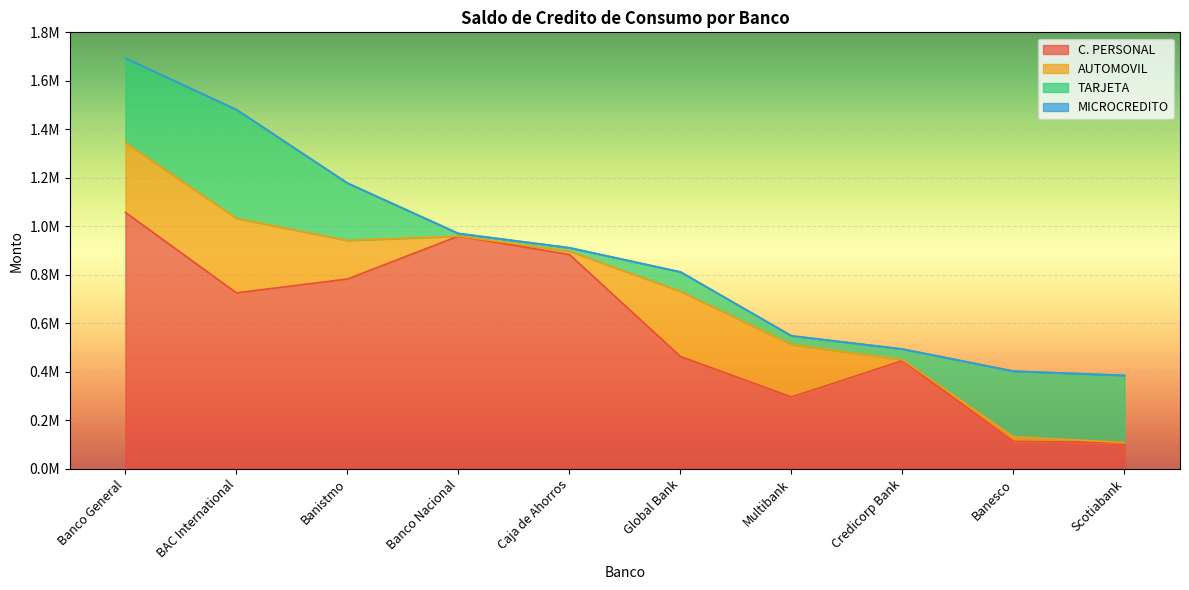

Does the chart display data point markers on the line(s)?

No